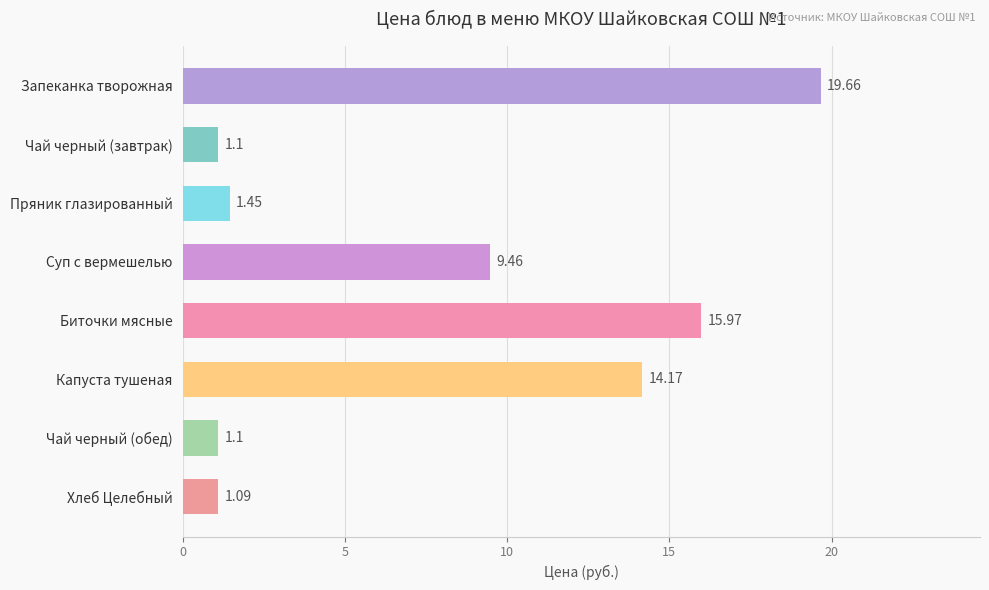

What is the difference between the maximum and minimum values?

18.6